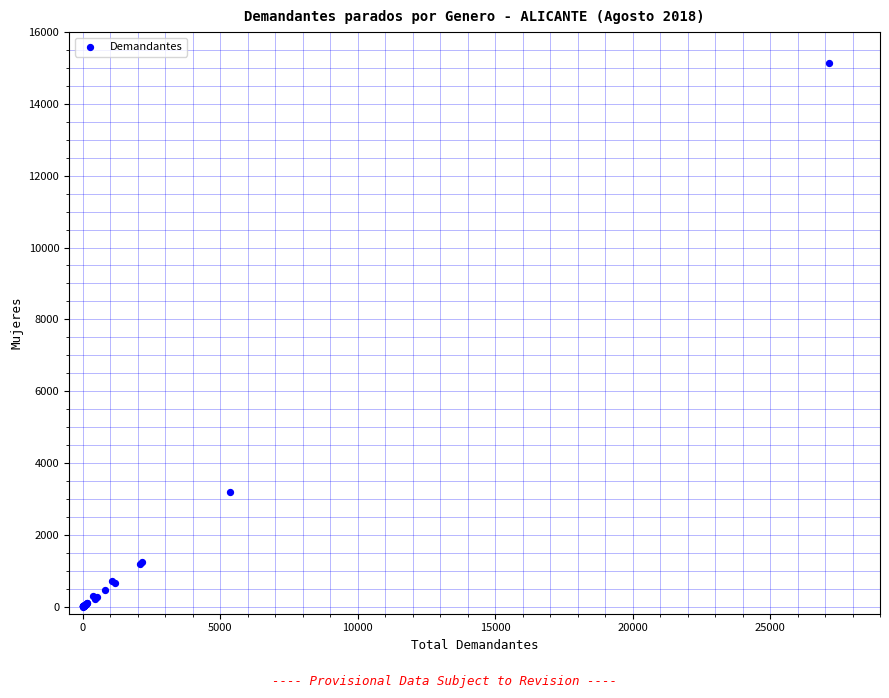

What Y value in the scatter plot is closest to 7570?

3186